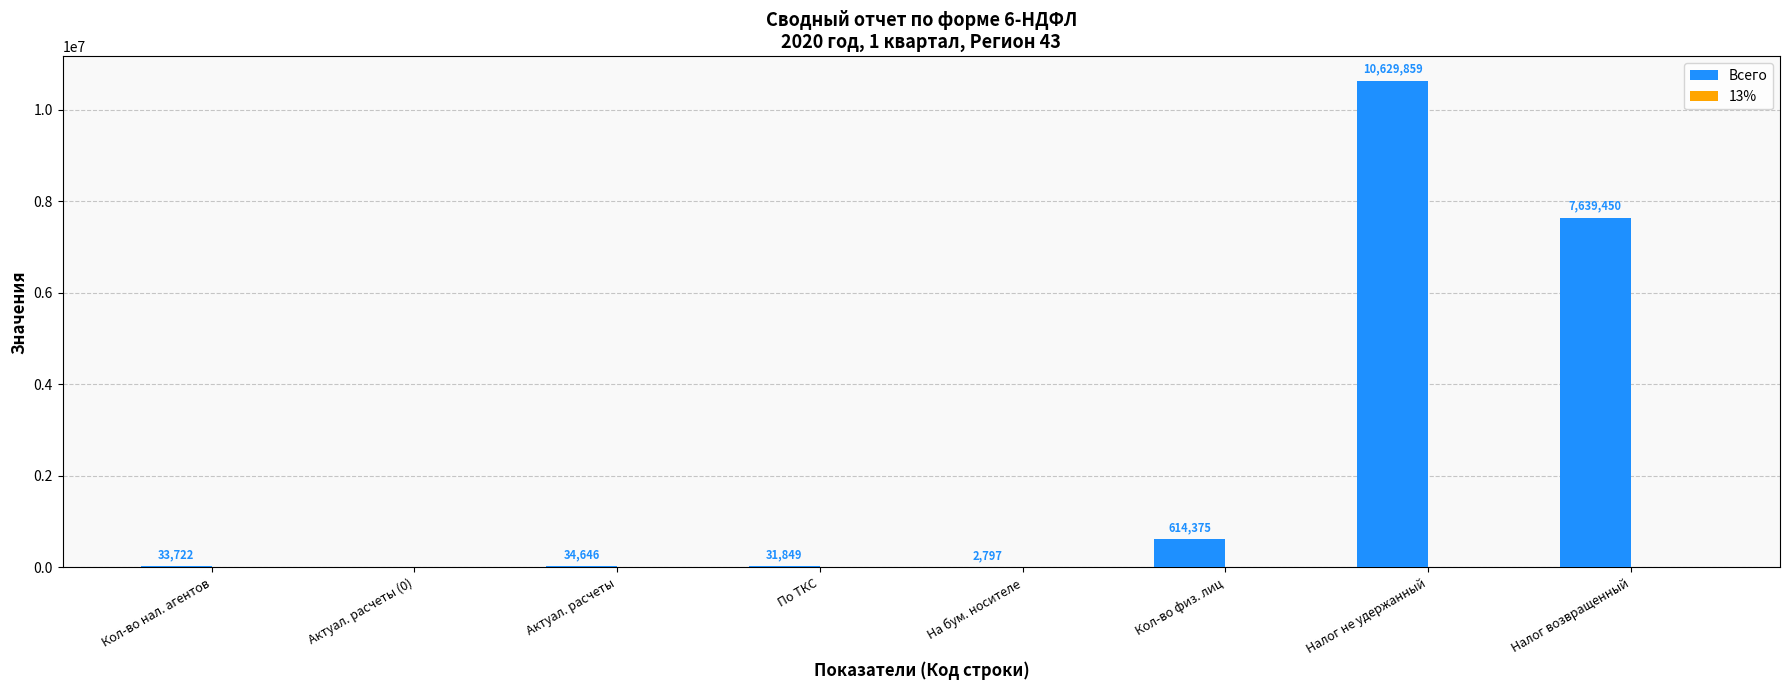

What is the sum of all values?

18986698